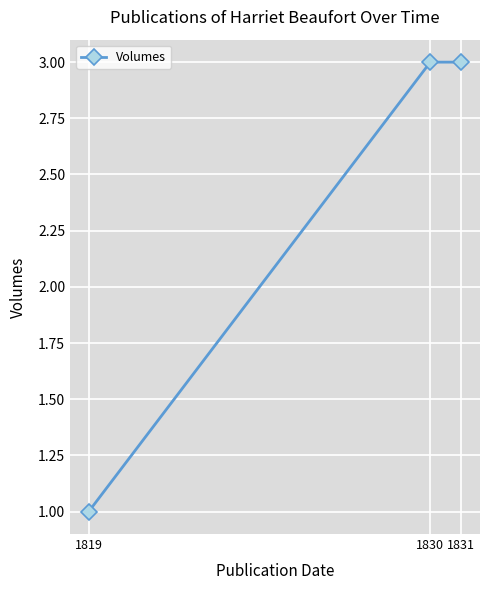

What is the value of the 2nd point from the left?

3